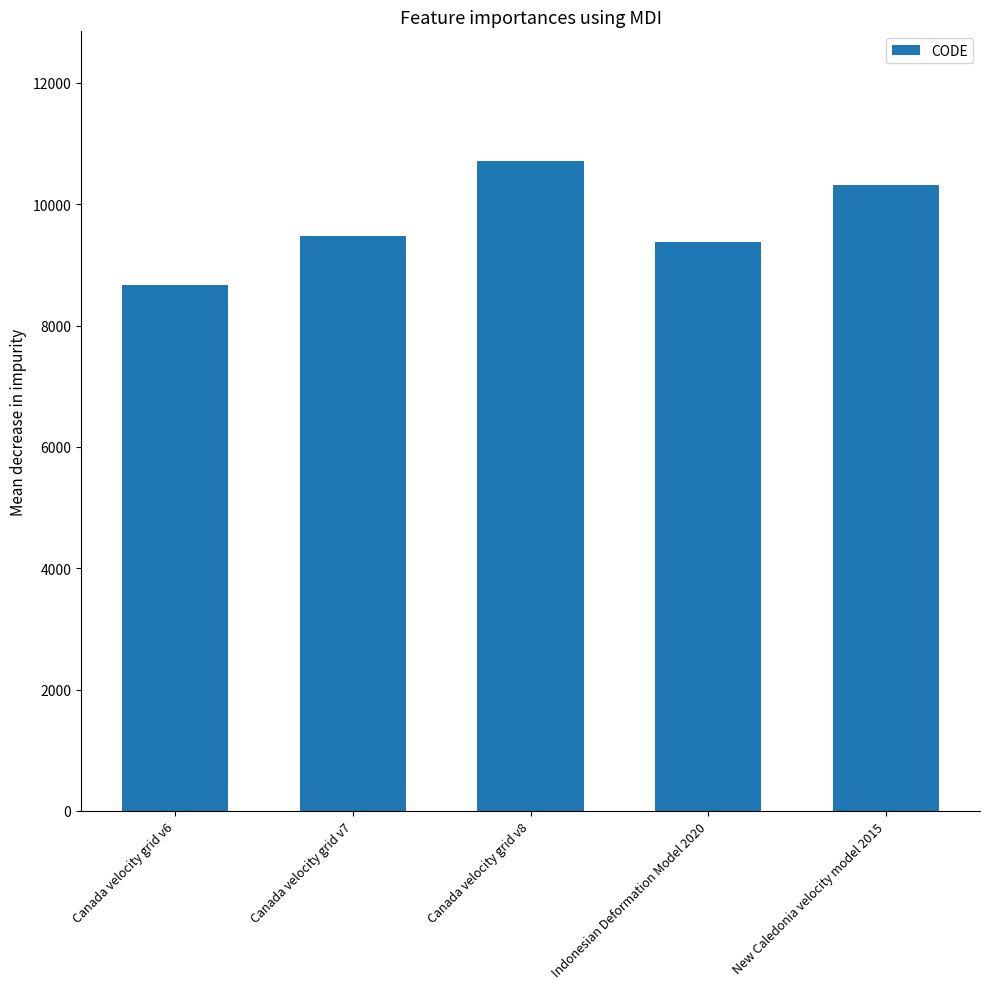

The chart shows a value of 10707 at Canada velocity grid v8. True or false?

True